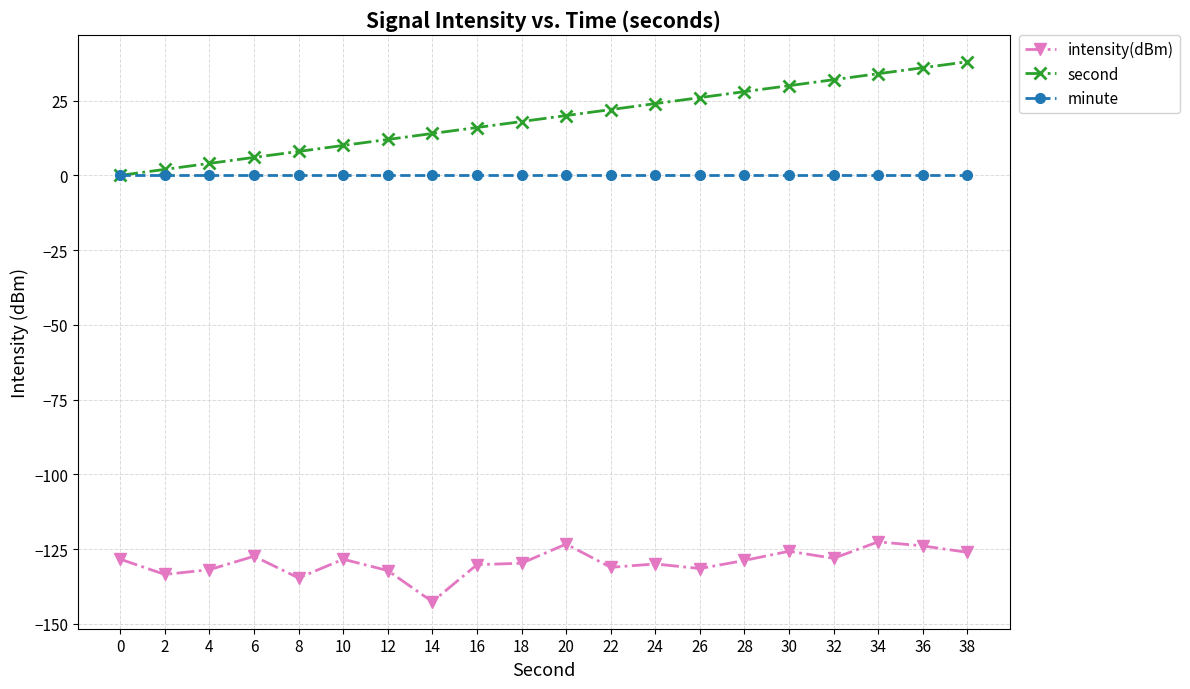

What is the minimum value for intensity(dBm)?

-142.6